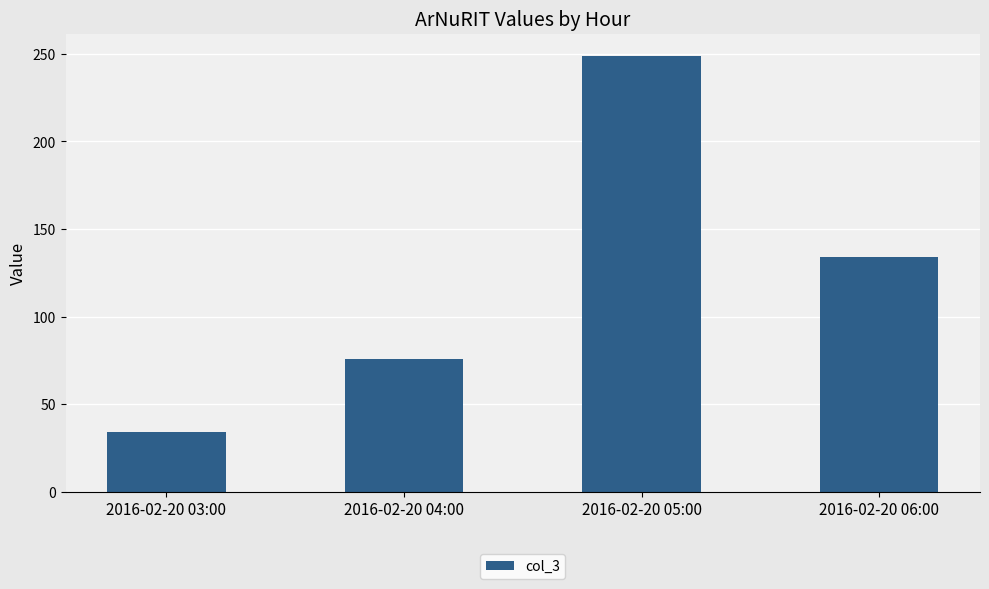

How many values are below 134?

2